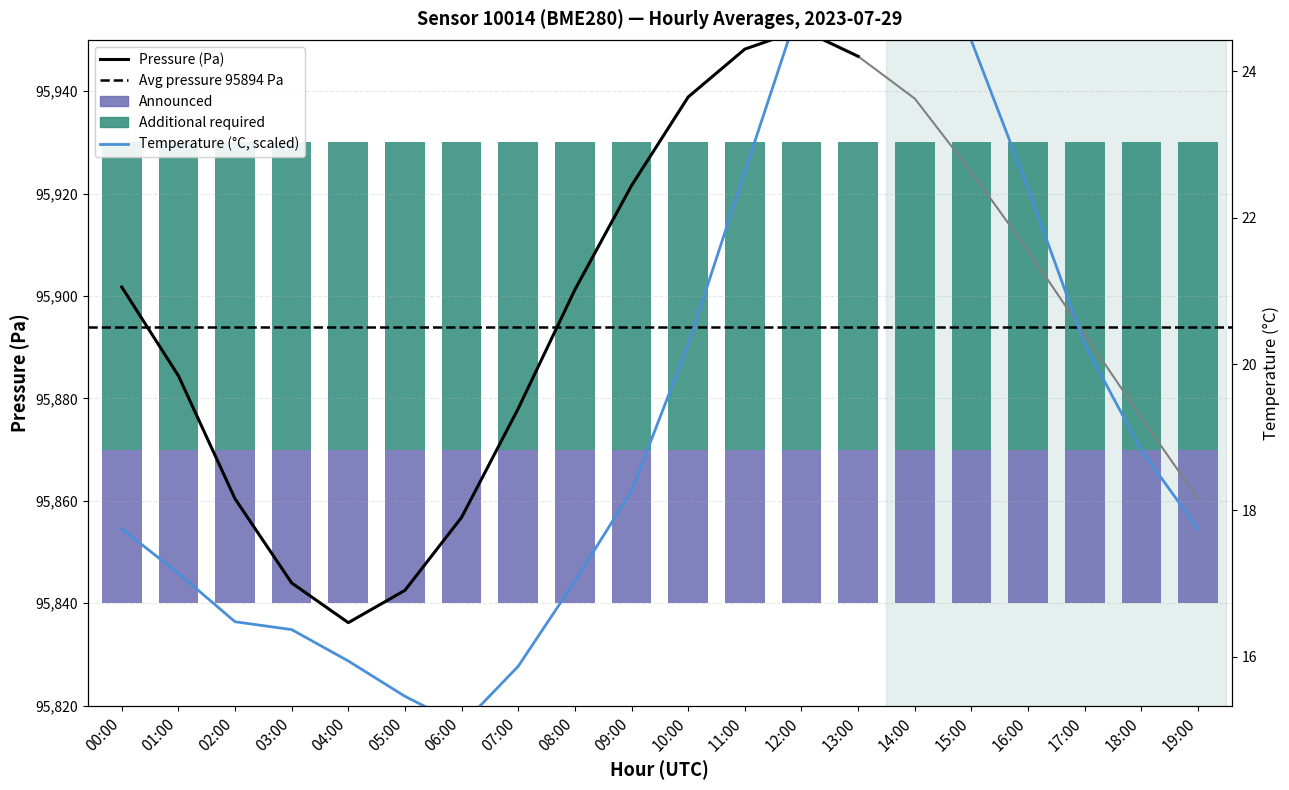

The value at 00:00 is 25619.7. True or false?

False